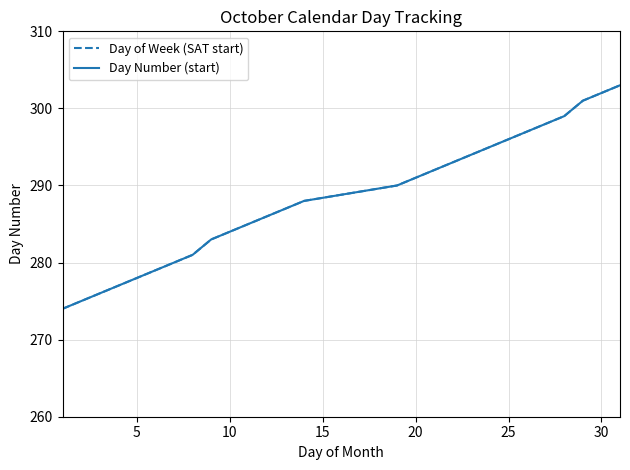

What is the label of the 16th point from the left?

20